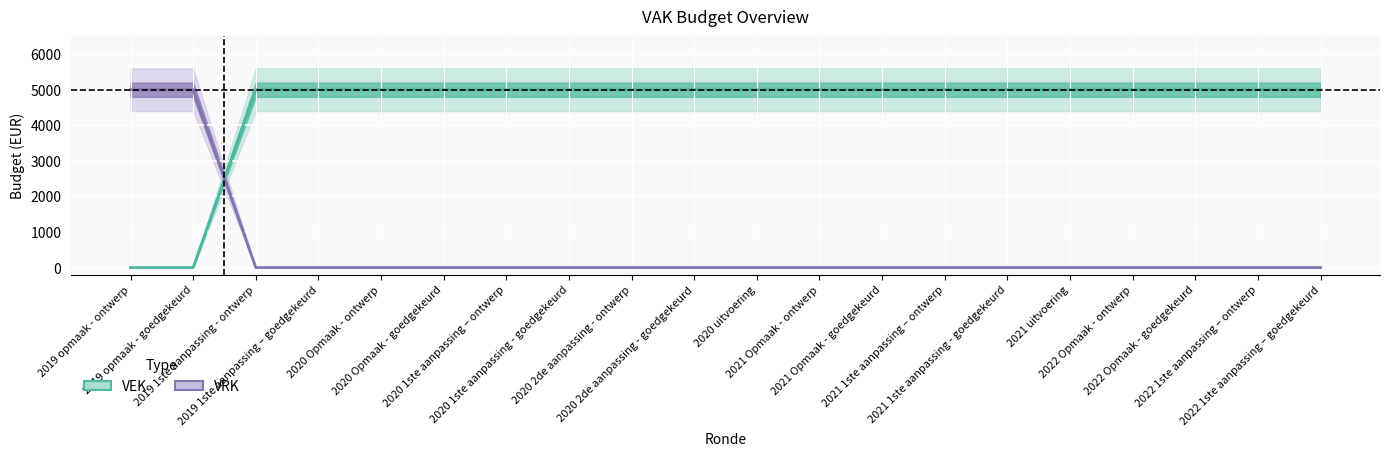

True or false: VRK and VEK intersect in this chart.

True